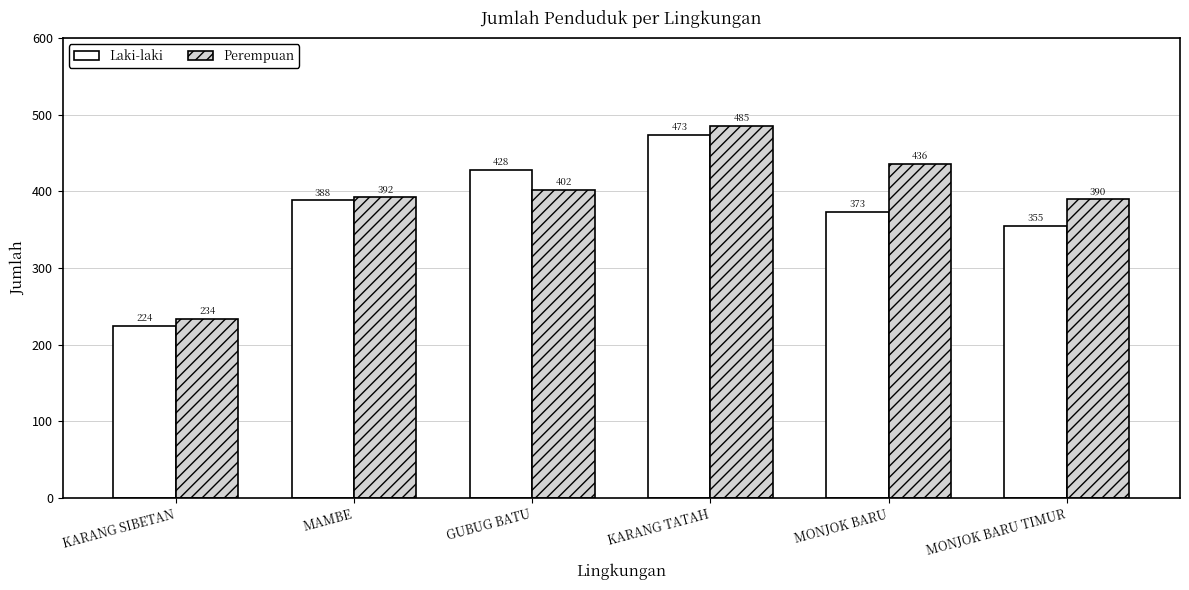

What is the total value across all series at GUBUG BATU?

830